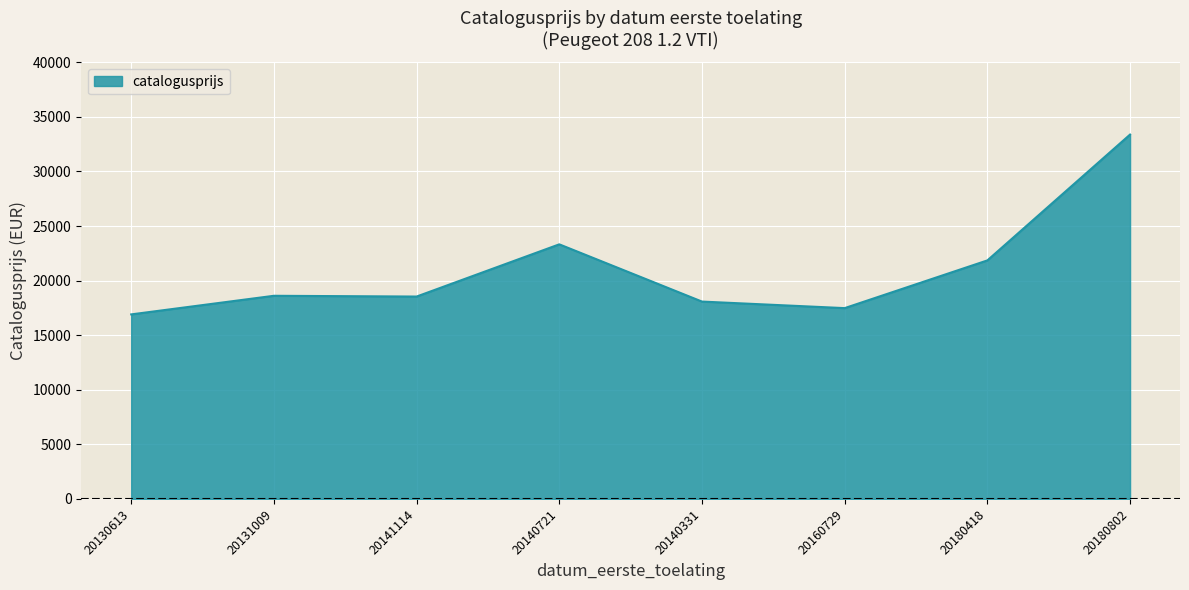

Is it true that the value at 20131009 is 29566?

False